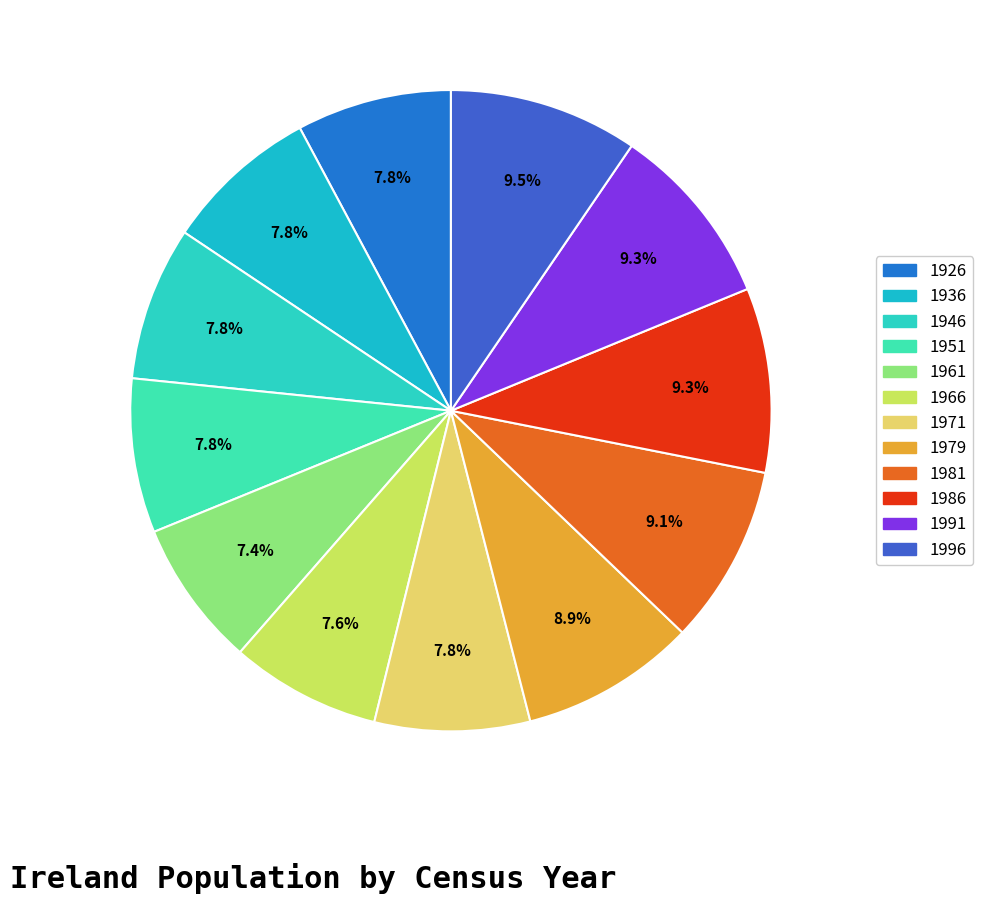

What is the smallest slice in the pie chart?

1961